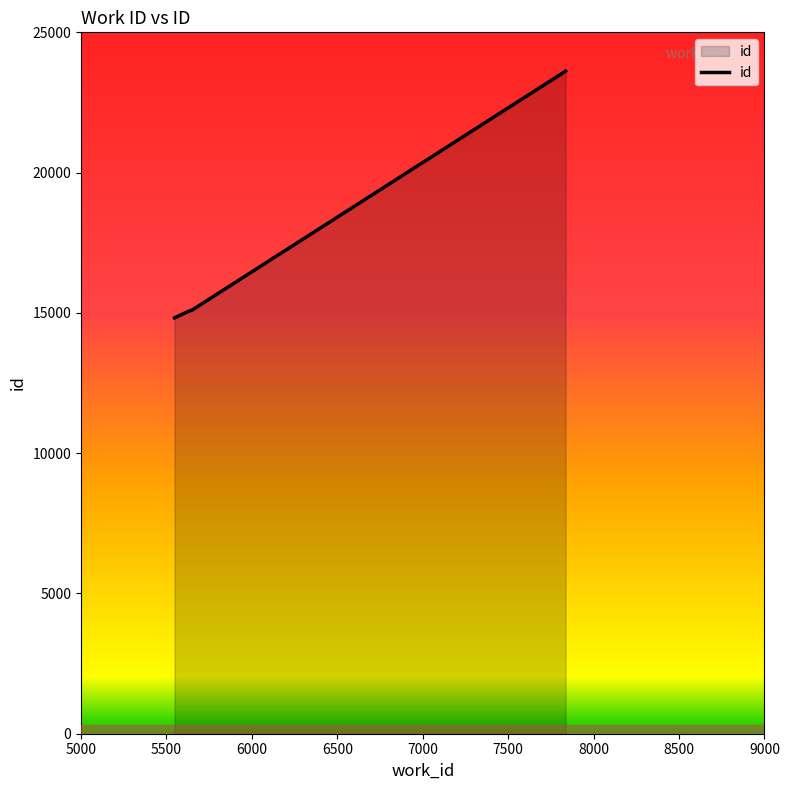

True or false: the data has more than 1 interior local peaks.

False